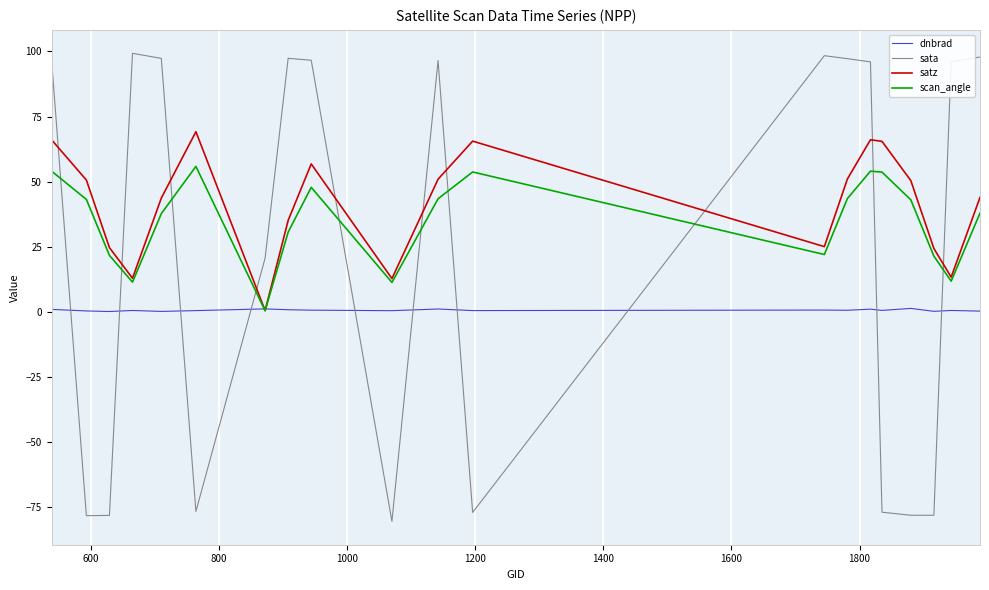

Rank the series by their average value, from highest to lowest.

satz, scan_angle, sata, dnbrad